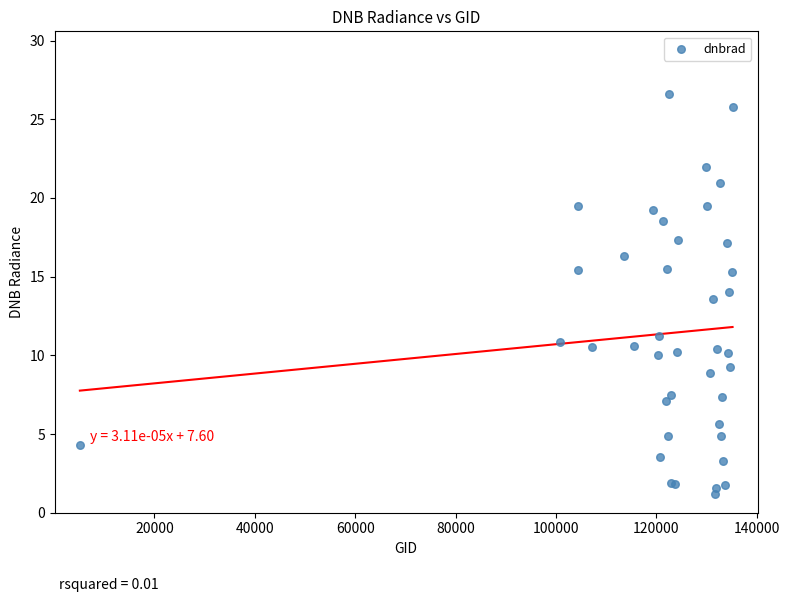

What Y value in the scatter plot is closest to 13?

13.6